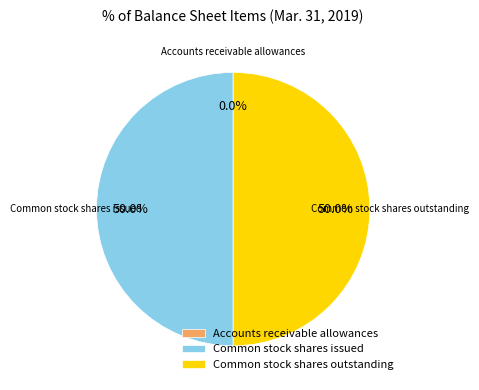

The Common stock shares outstanding slice represents 64% of the pie. True or false?

False